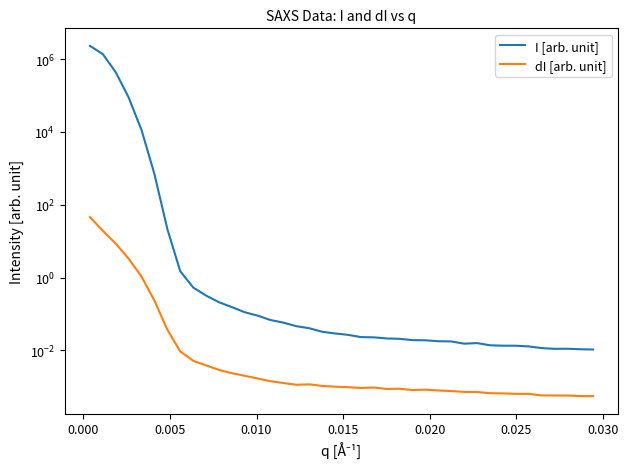

The I [arb. unit] series shows 0.0 at 31. True or false?

False